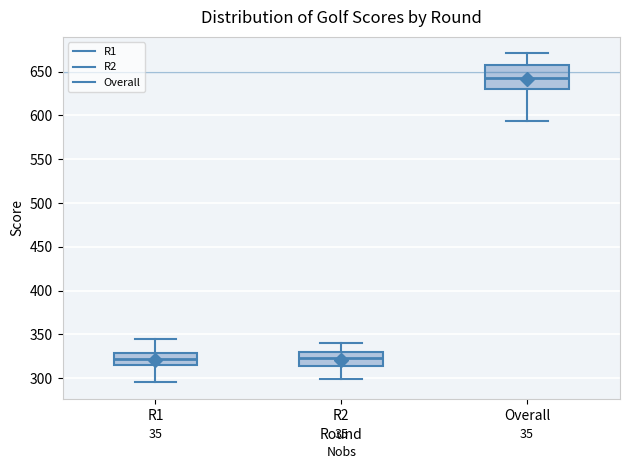

Where is the upper edge of the box for Overall on the y-axis? The values are not printed on the chart, so give them approximately, as read against the axis.

660